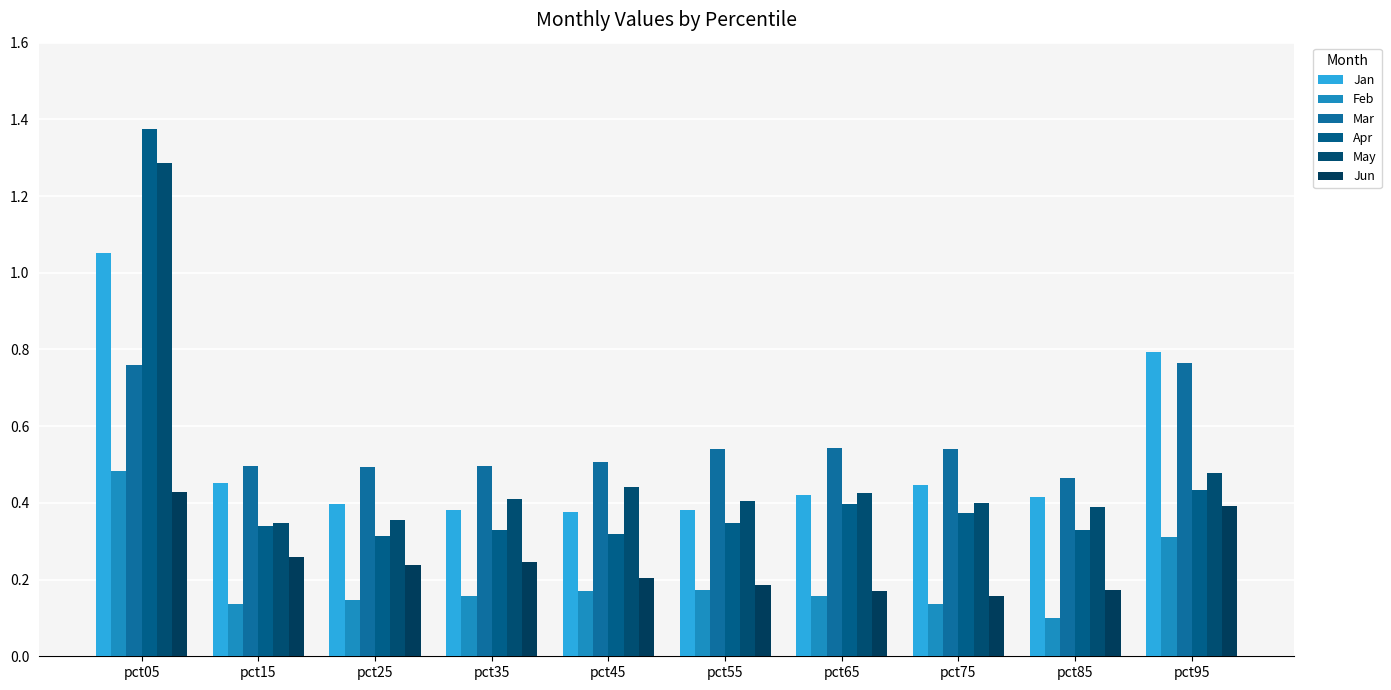

Are the bars horizontal?

No